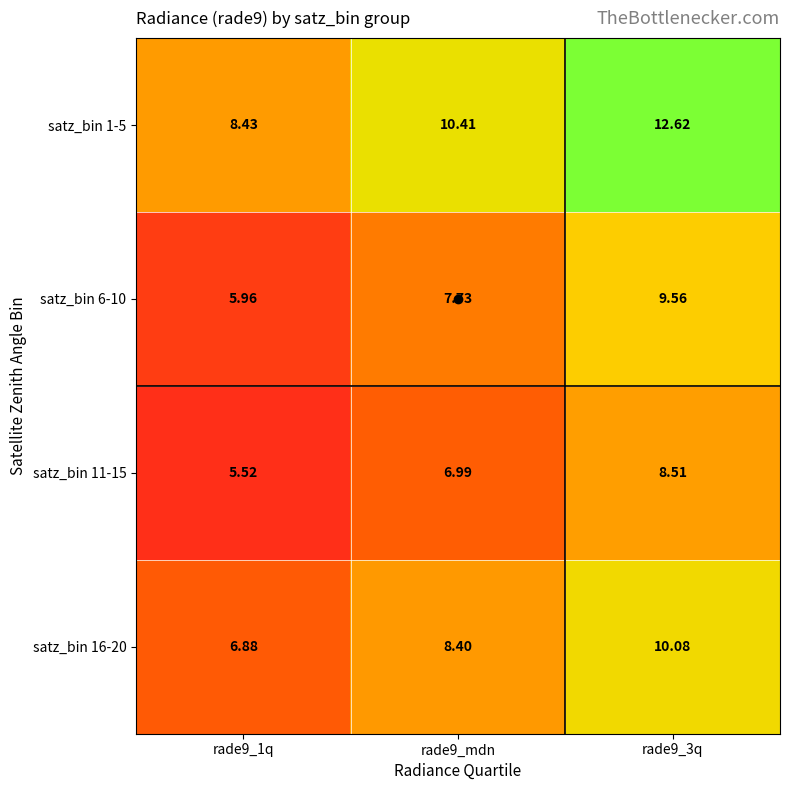

Is the value of satz_bin 16-20 at rade9_3q greater than the value of satz_bin 6-10 at rade9_mdn?

Yes